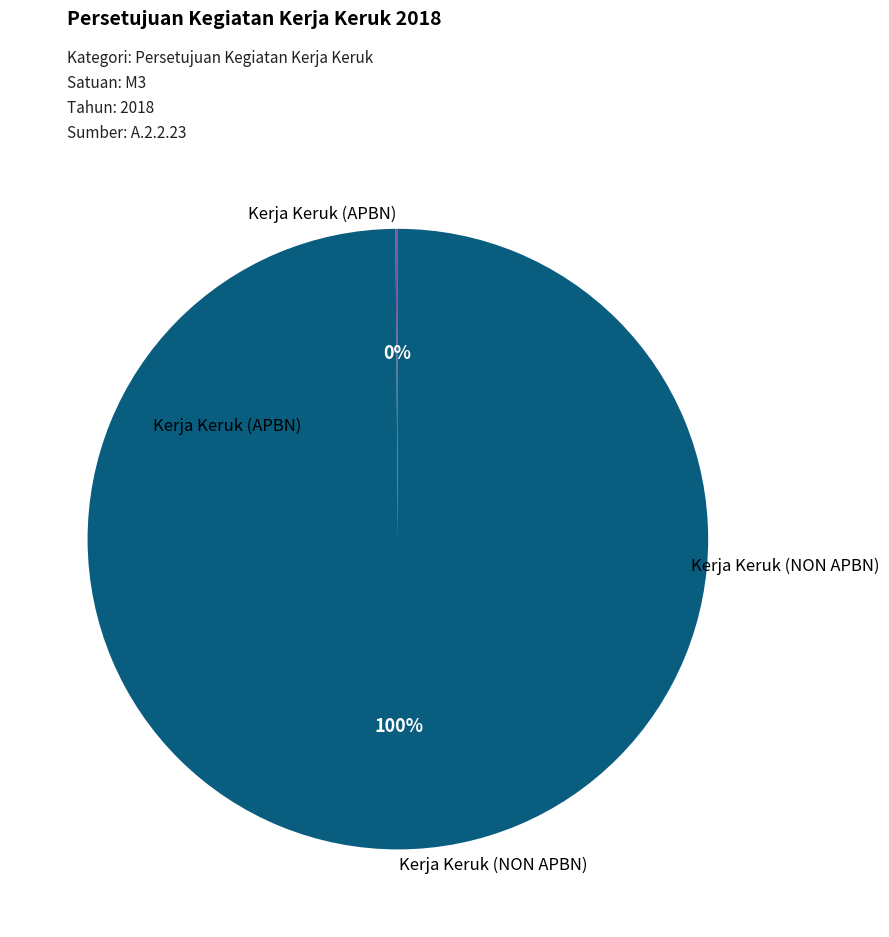

Is there any slice that represents more than half of the pie?

Yes